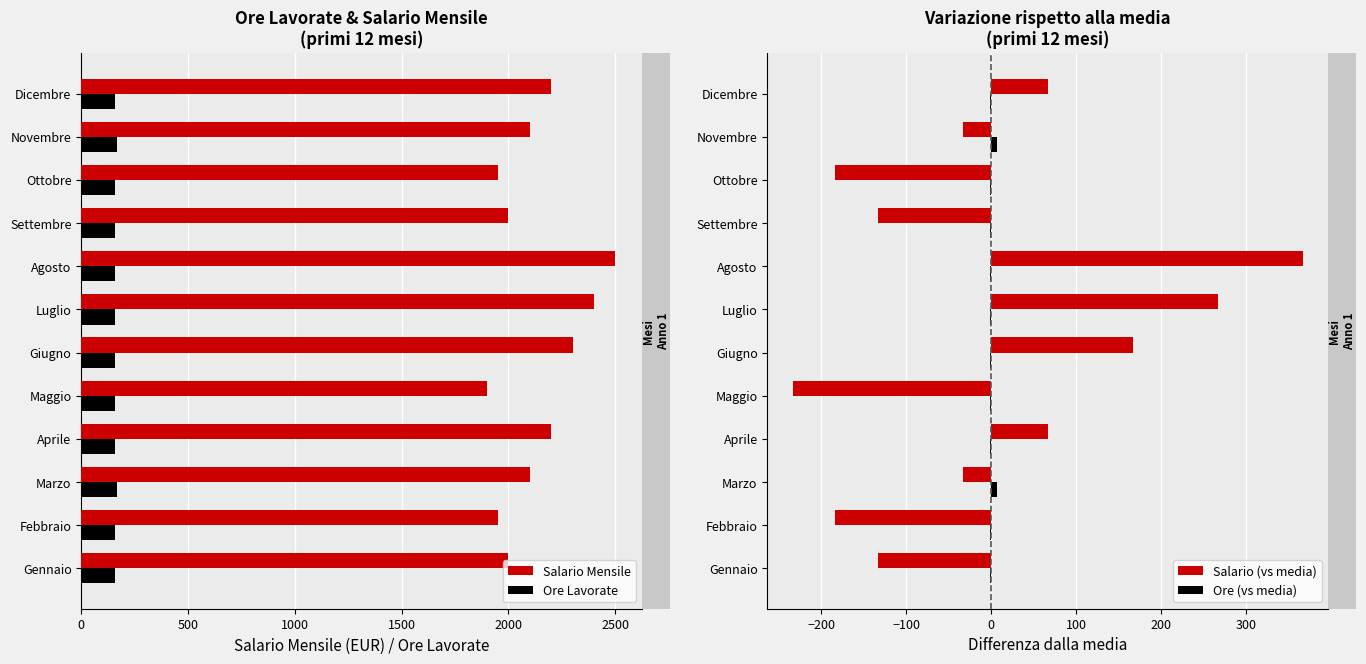

What is the difference between the second highest and minimum values in the Salario (vs media) series?

500.0